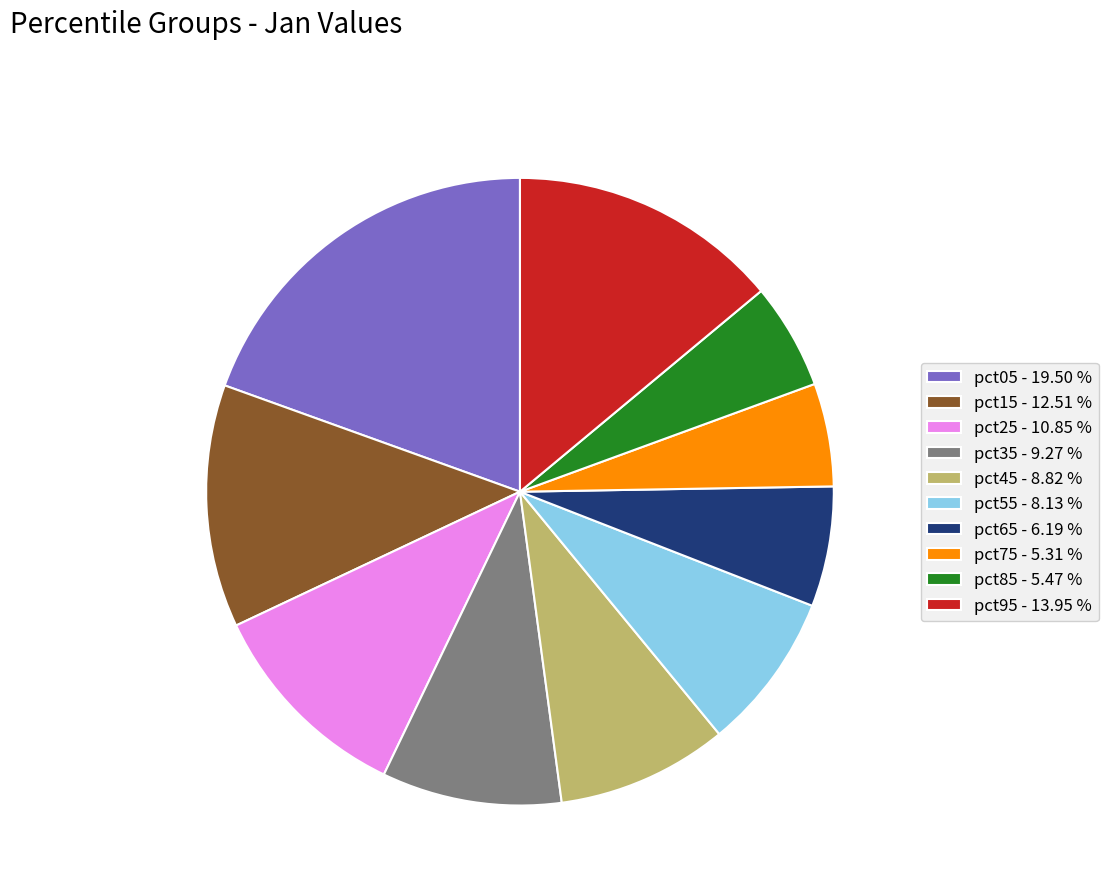

Which category has the biggest portion of the pie?

pct05